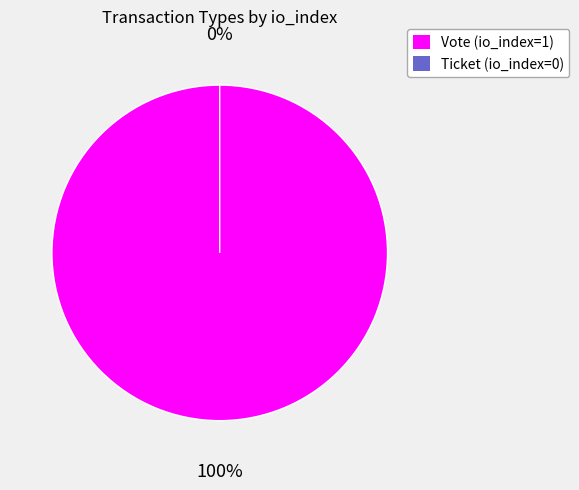

How much of the chart is everything except Ticket (io_index=0)?

100.0%